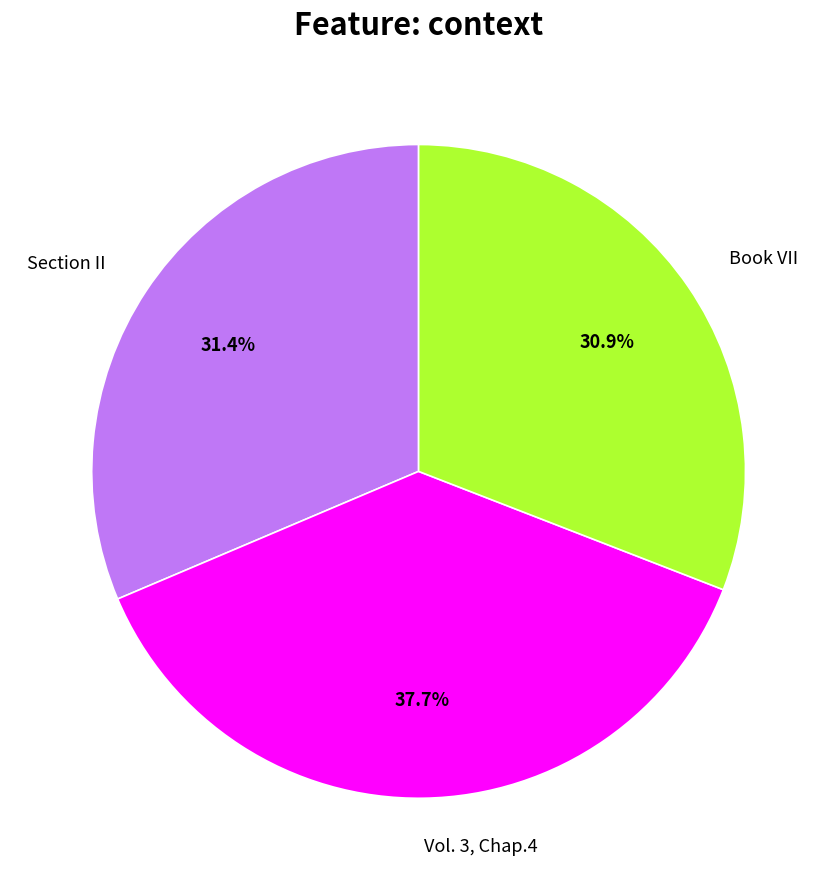

To the nearest percent, what is the difference between the largest and smallest slice percentages?

7%